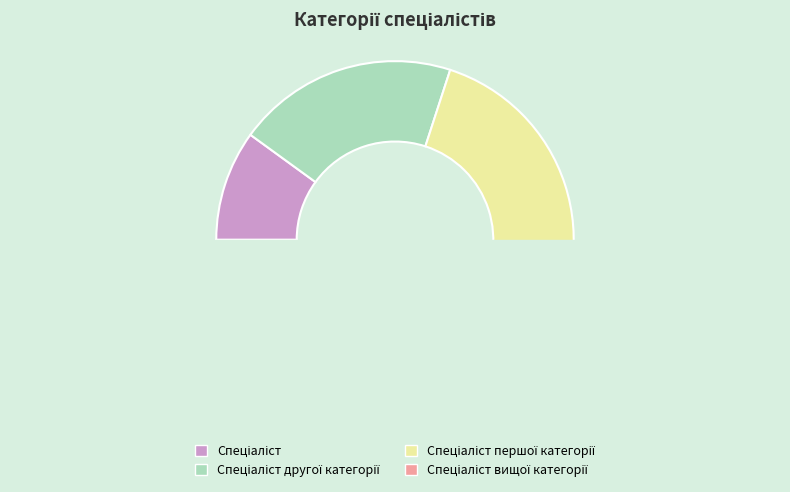

To the nearest percent, what is the average slice percentage?

25%